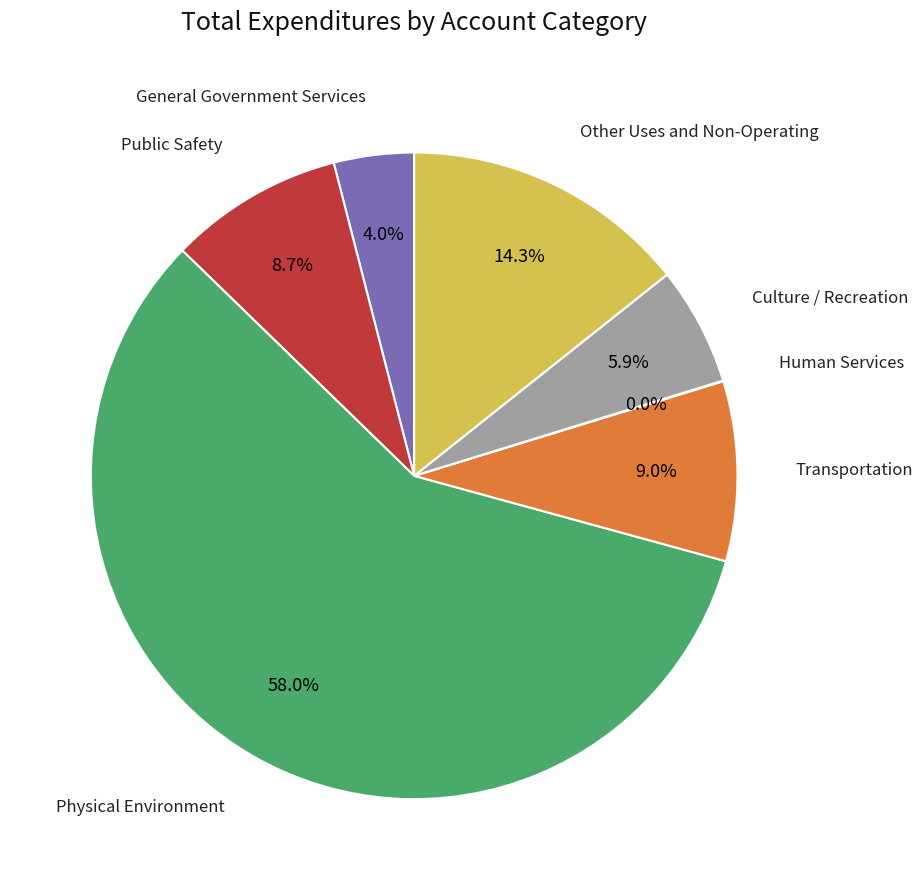

What is the largest slice in the pie chart?

Physical Environment